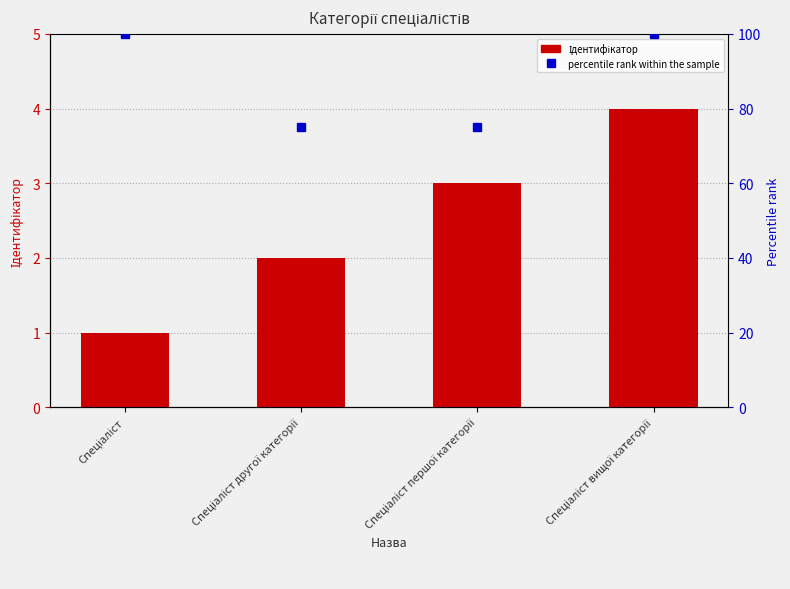

What position from the right is Спеціаліст першої категорії?

2